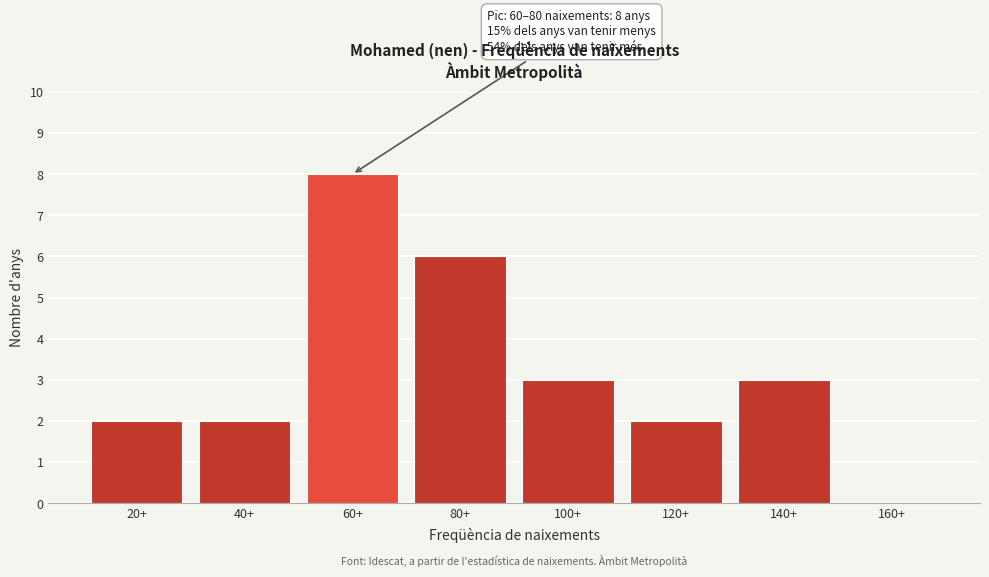

Reading left to right, list all the values displayed in this chart.

20+=2	40+=2	60+=8	80+=6	100+=3	120+=2	140+=3	160+=0